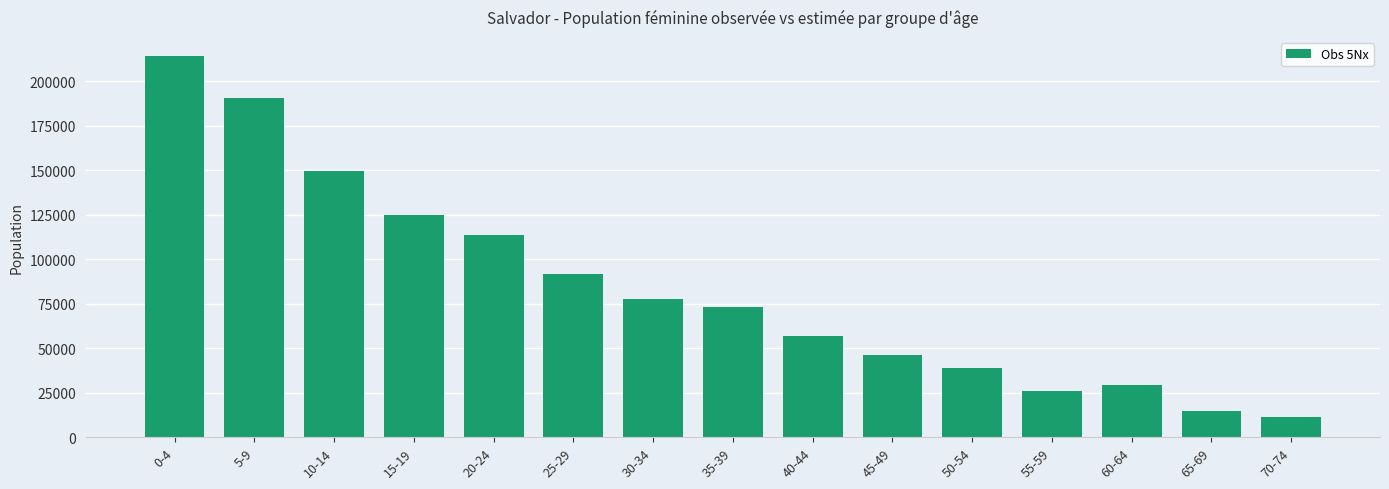

What is the change in value from 50-54 to 55-59?

-12462